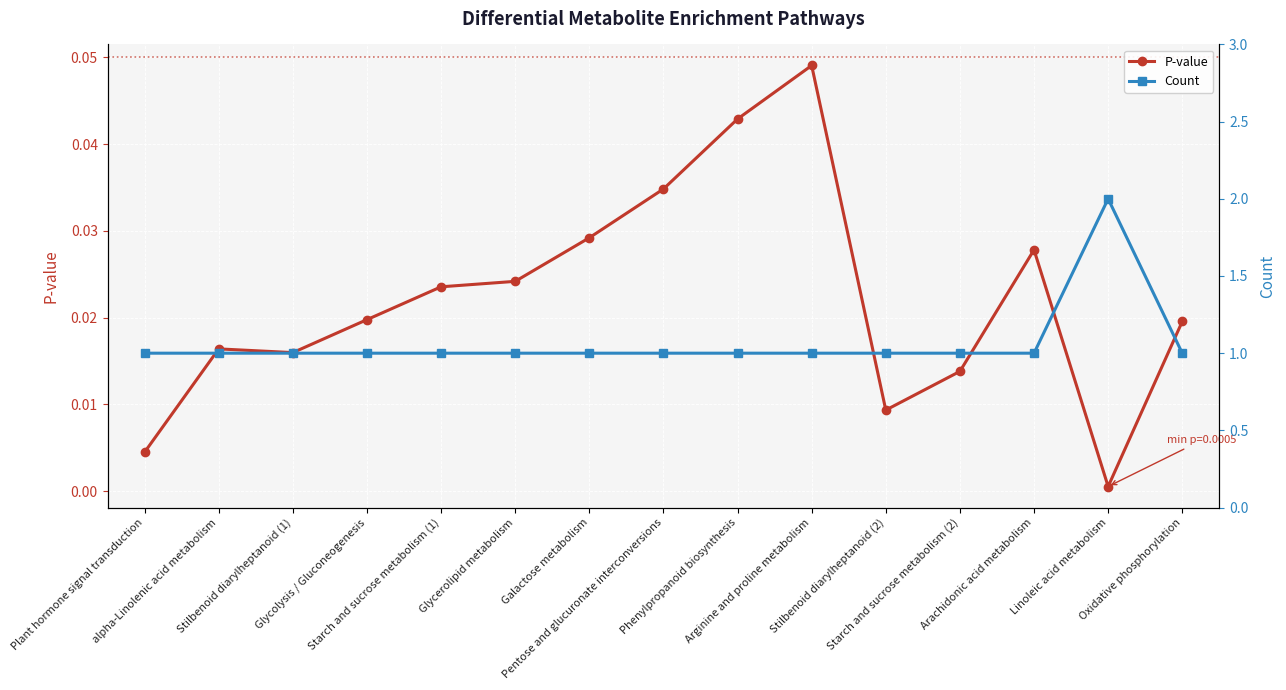

Rank the series by their maximum value, from lowest to highest.

P-value, Count